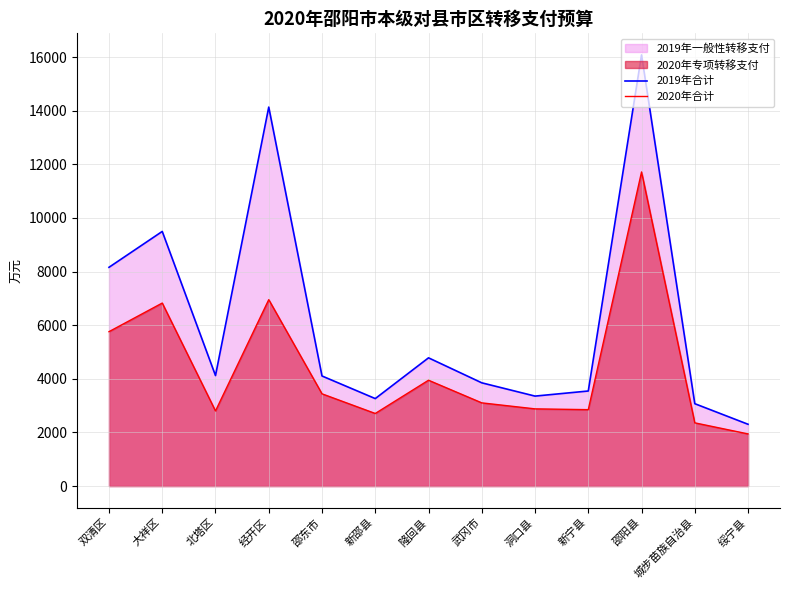

Which category has the lowest value in the 2019年合计 series?

绥宁县